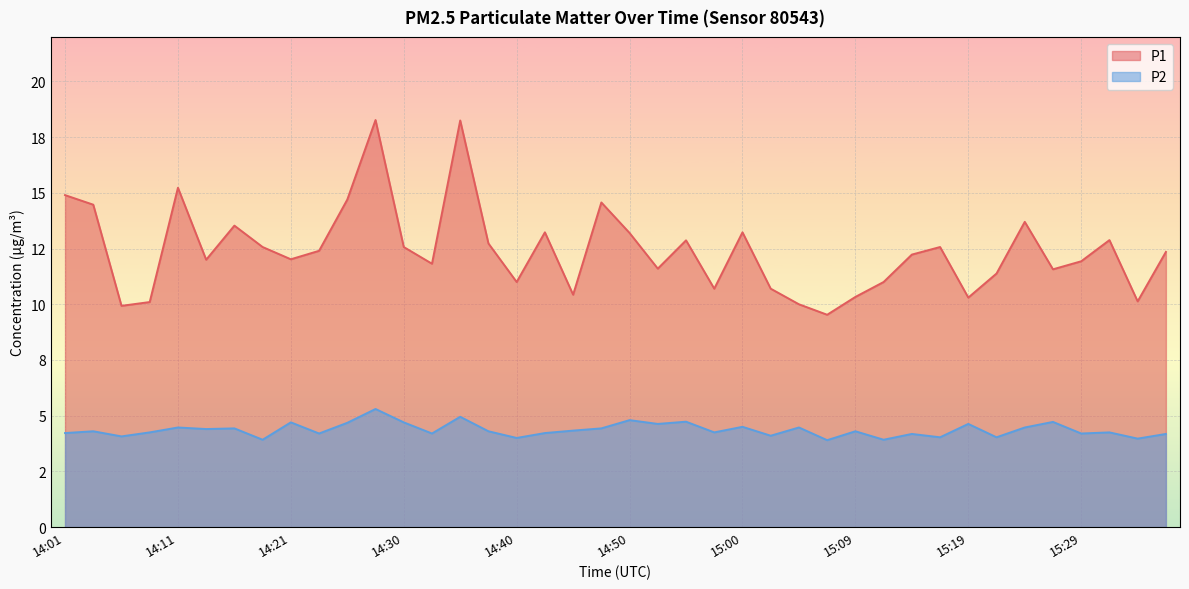

Rank the series at 15:14 from lowest to highest value.

P2, P1